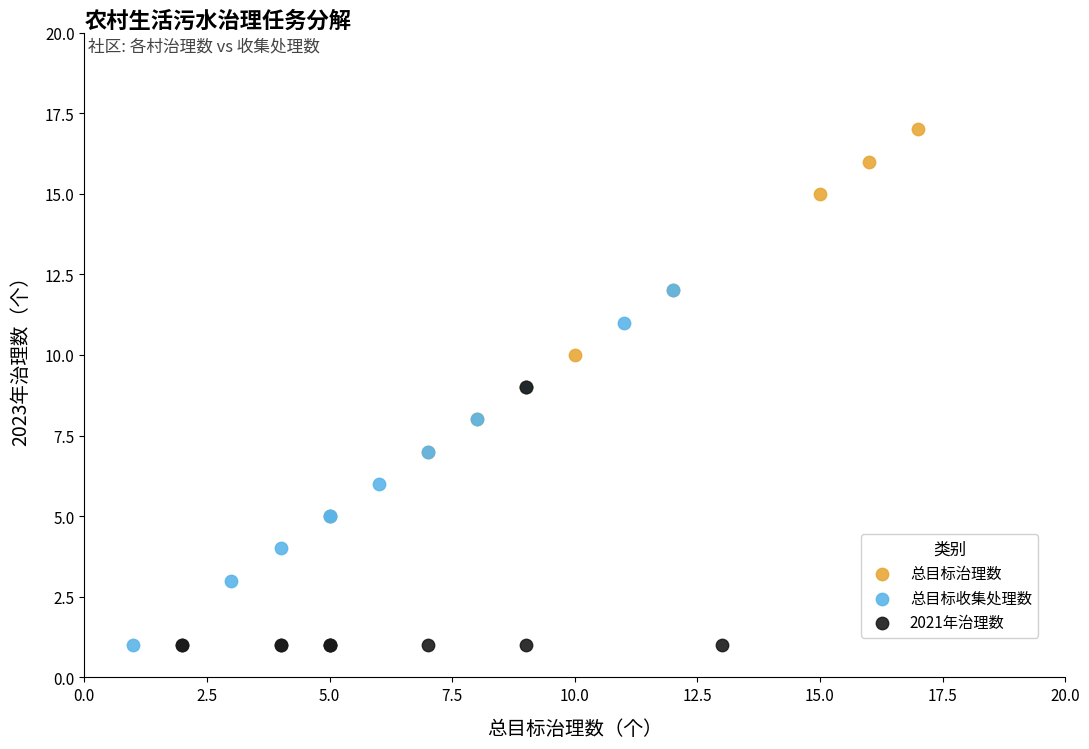

Which series contains the highest Y value?

总目标治理数